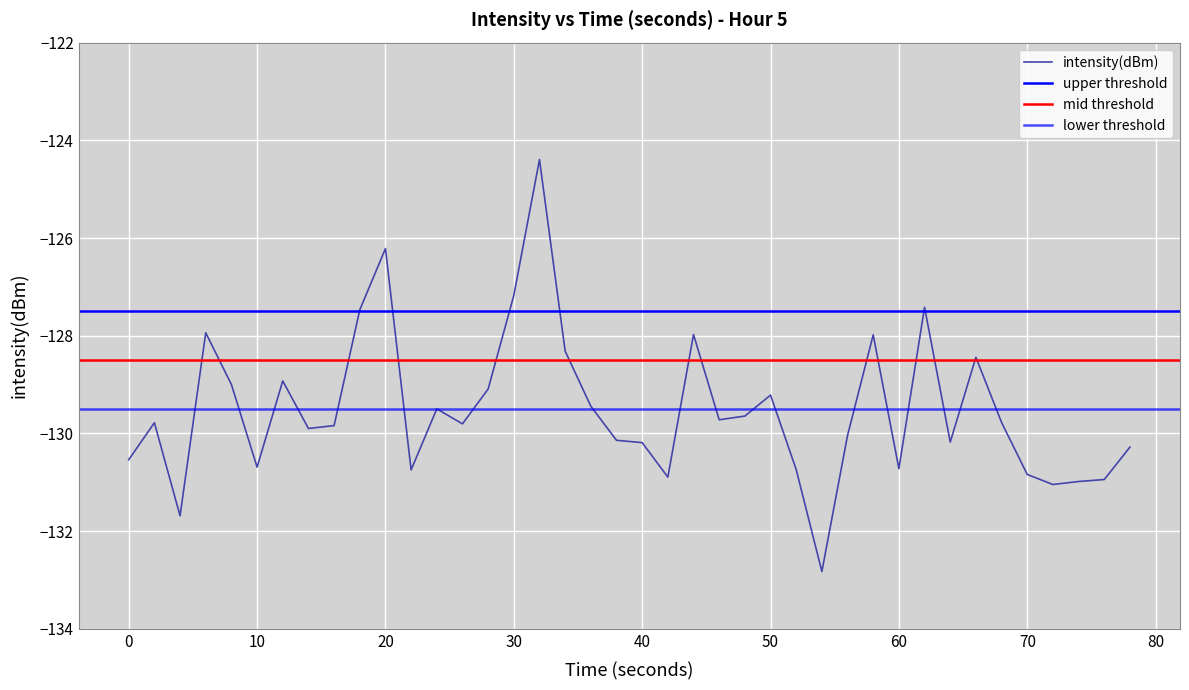

The intensity(dBm) series shows -84.8 at 60. True or false?

False